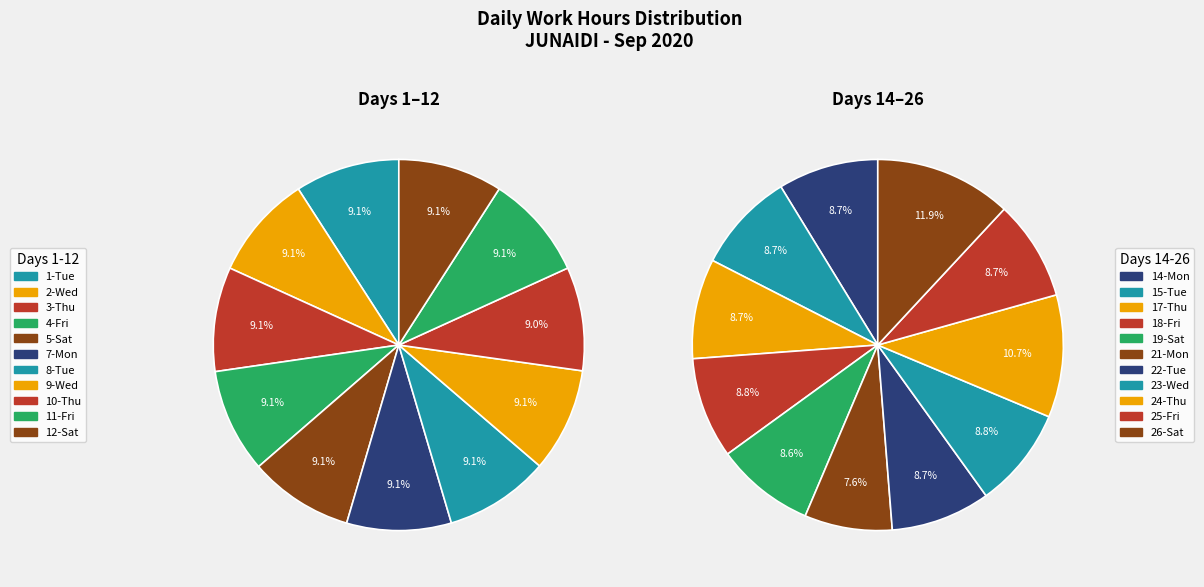

Does any single category account for the majority?

No